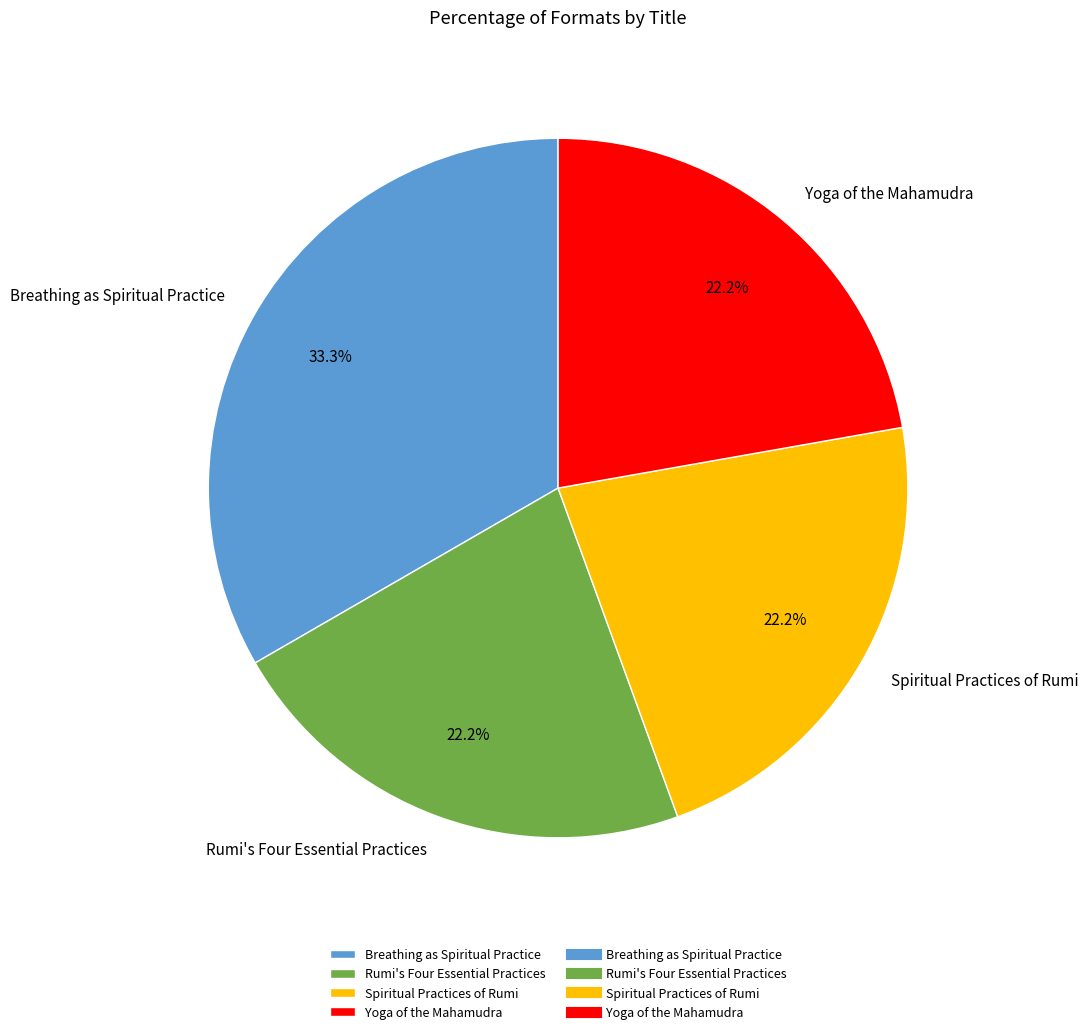

How many slices are in this pie chart?

4